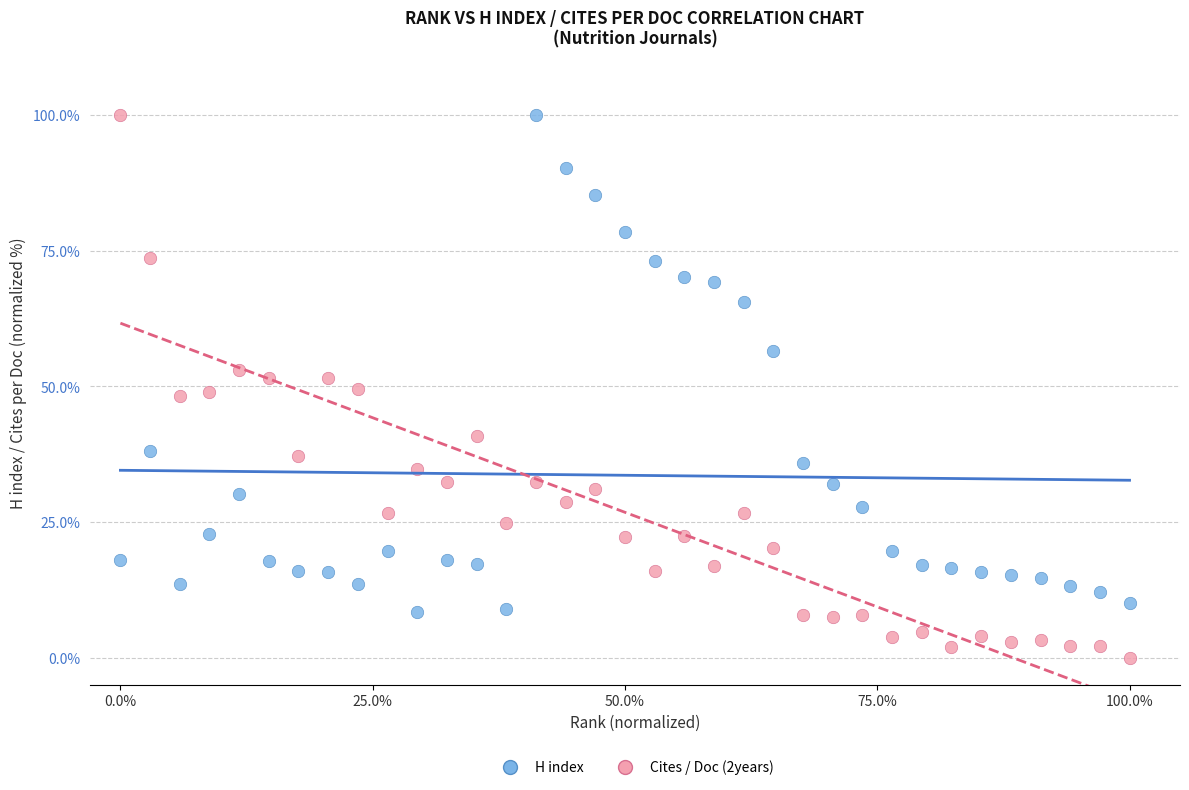

Which series reaches the minimum Y coordinate?

Cites / Doc (2years)